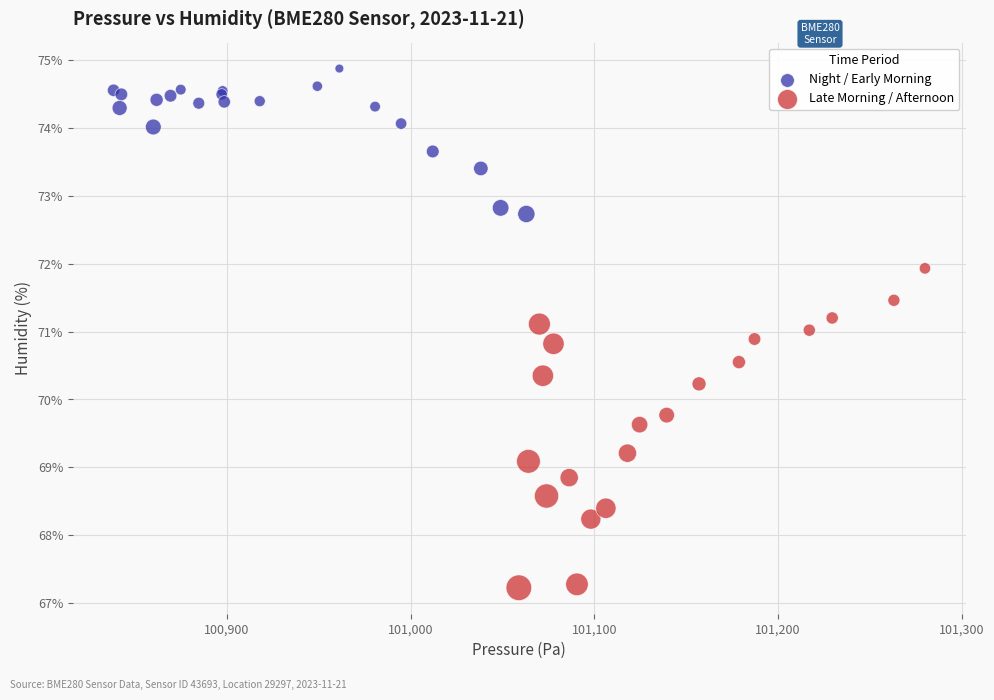

Which series reaches the minimum Y coordinate?

Late Morning / Afternoon